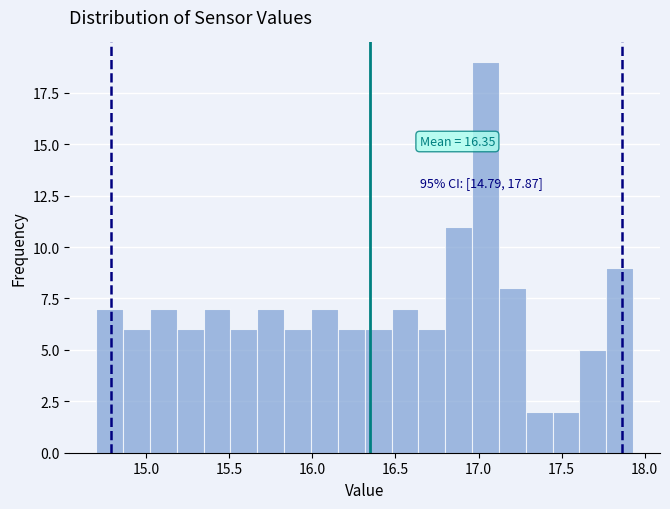

Read against the x-axis, roughly where is the centre of the tallest bar?

17.05